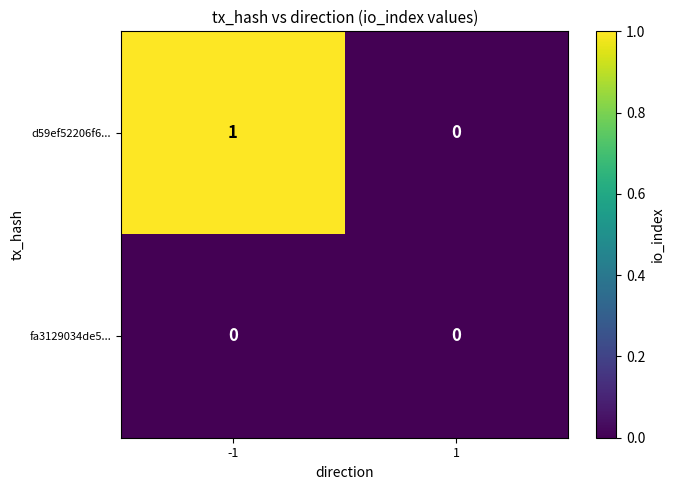

Which series changed the most between -1 and 1?

d59ef52206f6...